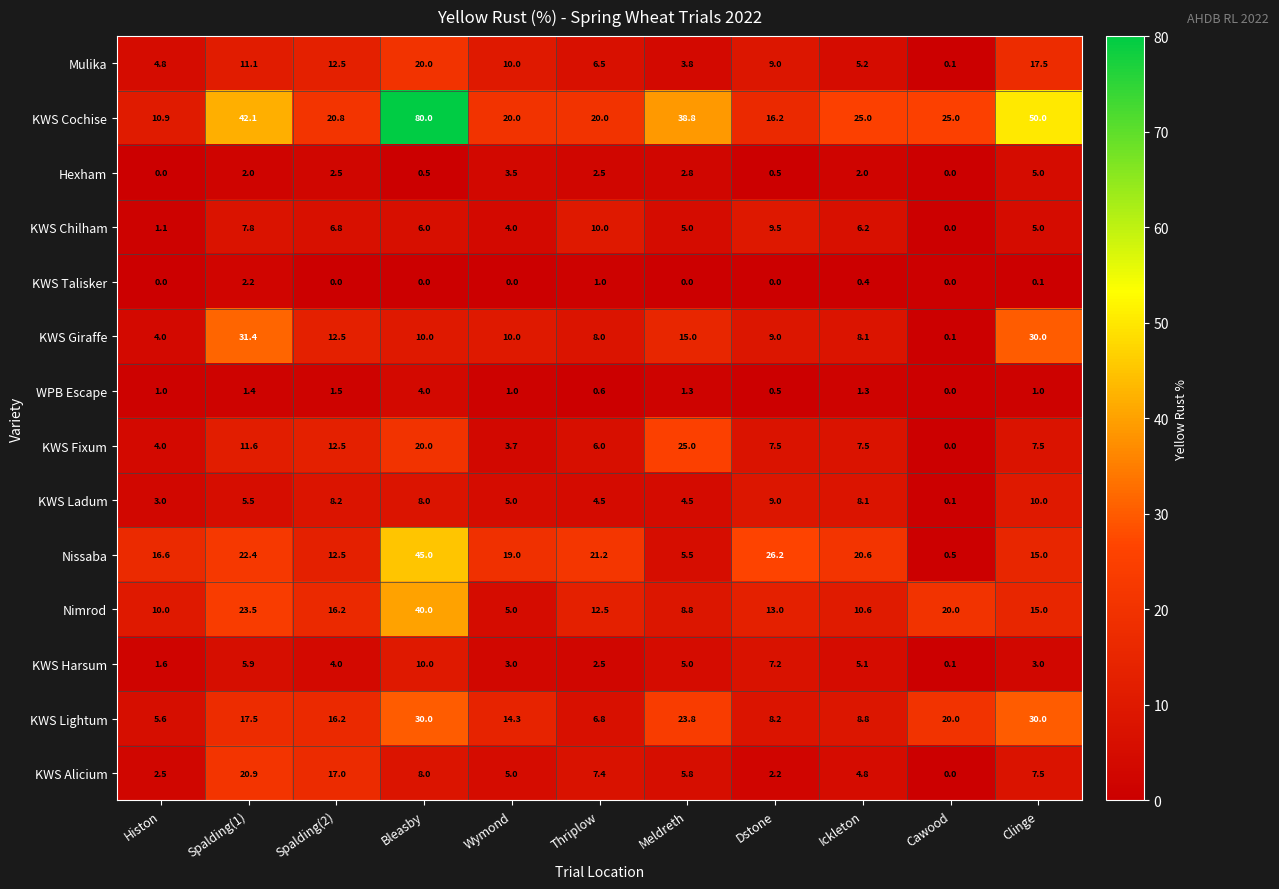

At how many categories does at least one series exceed 42?

3